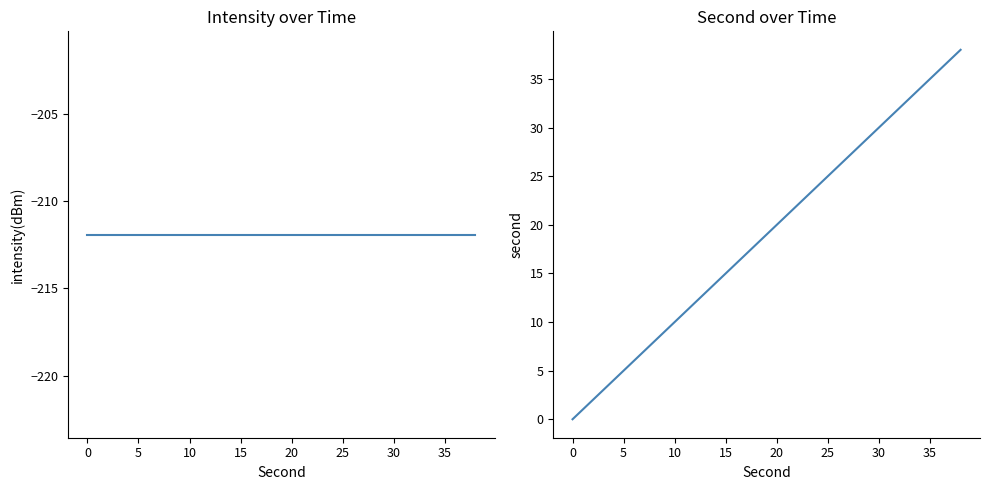

Rank the series by their maximum value, from highest to lowest.

second, intensity(dBm)